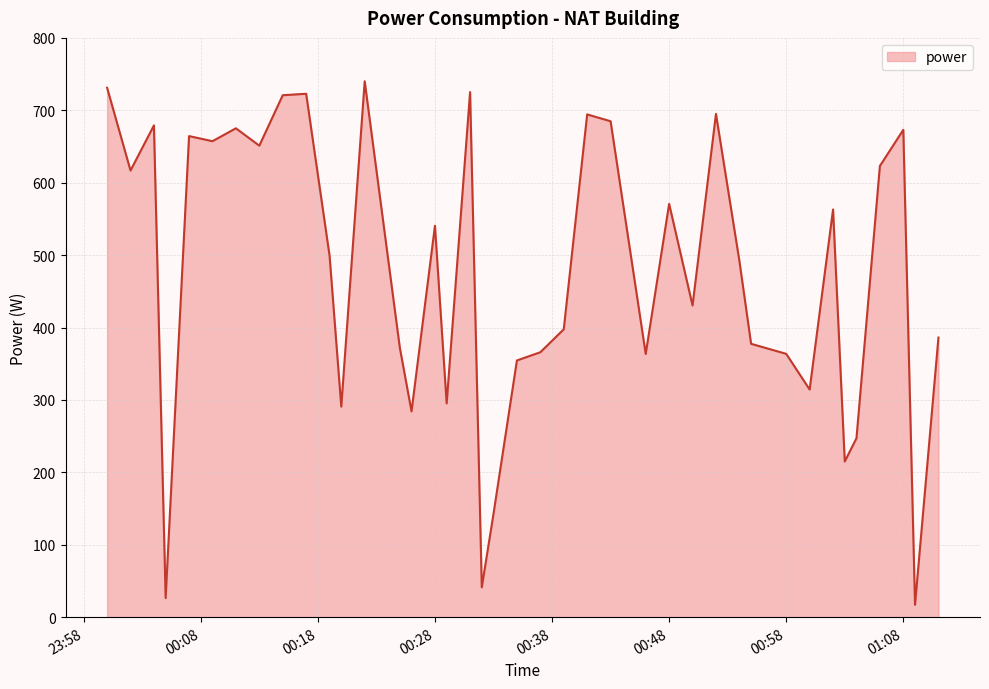

What is the smallest value displayed?

17.1